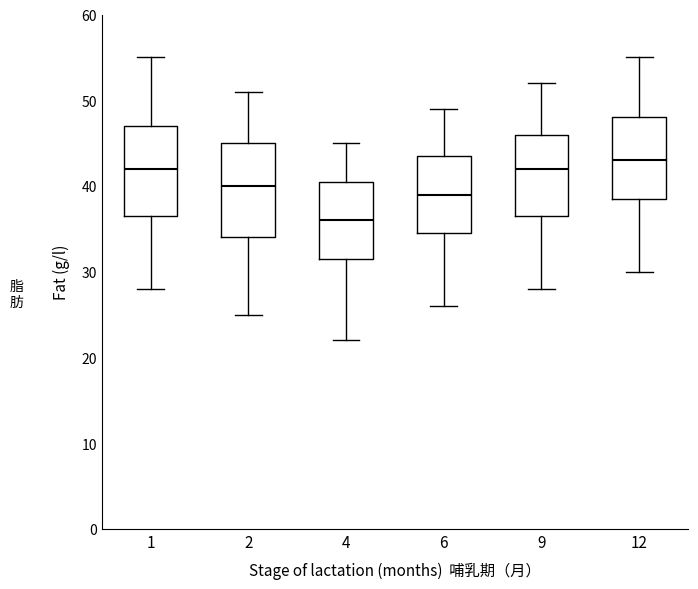

Which box has the highest median line?

12